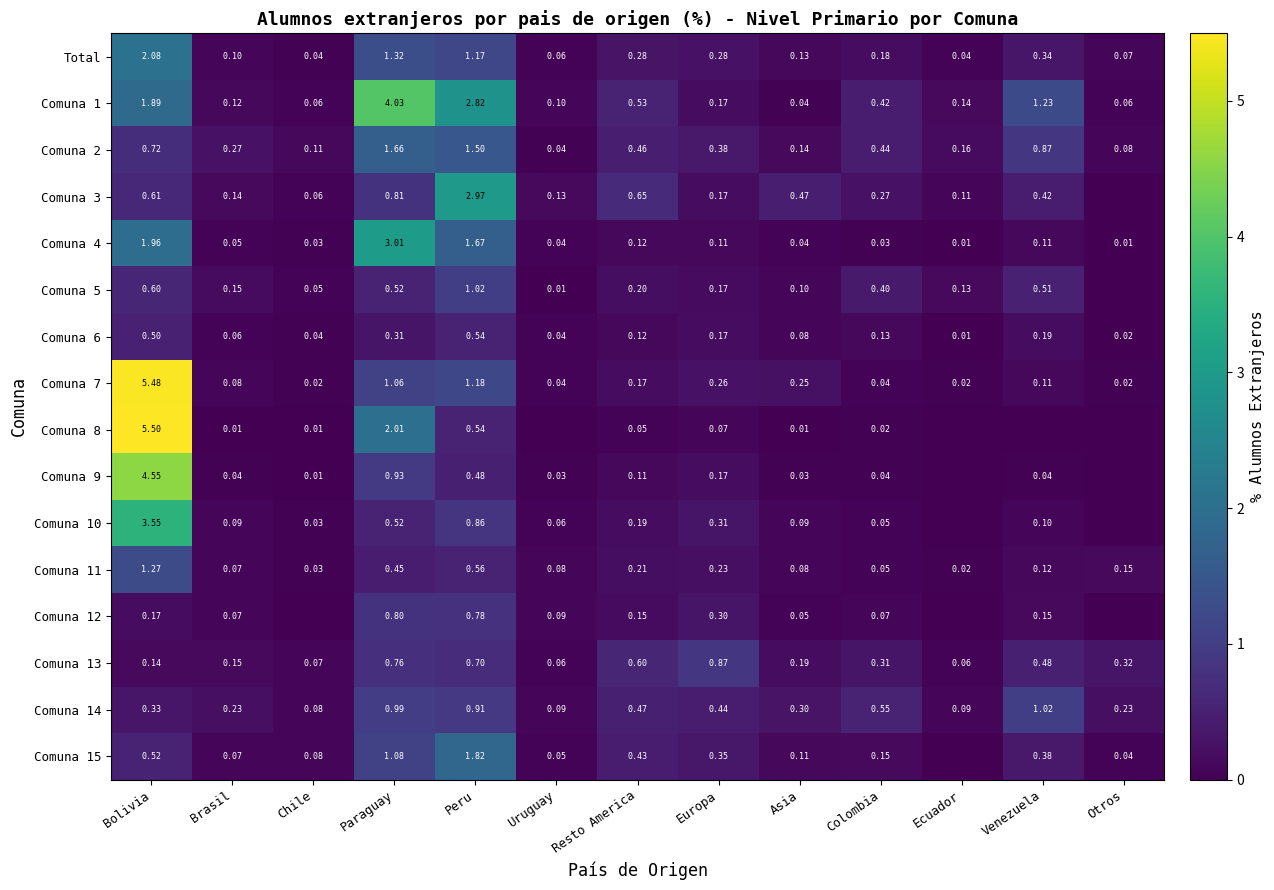

At which category is the sum across all series the highest?

Bolivia